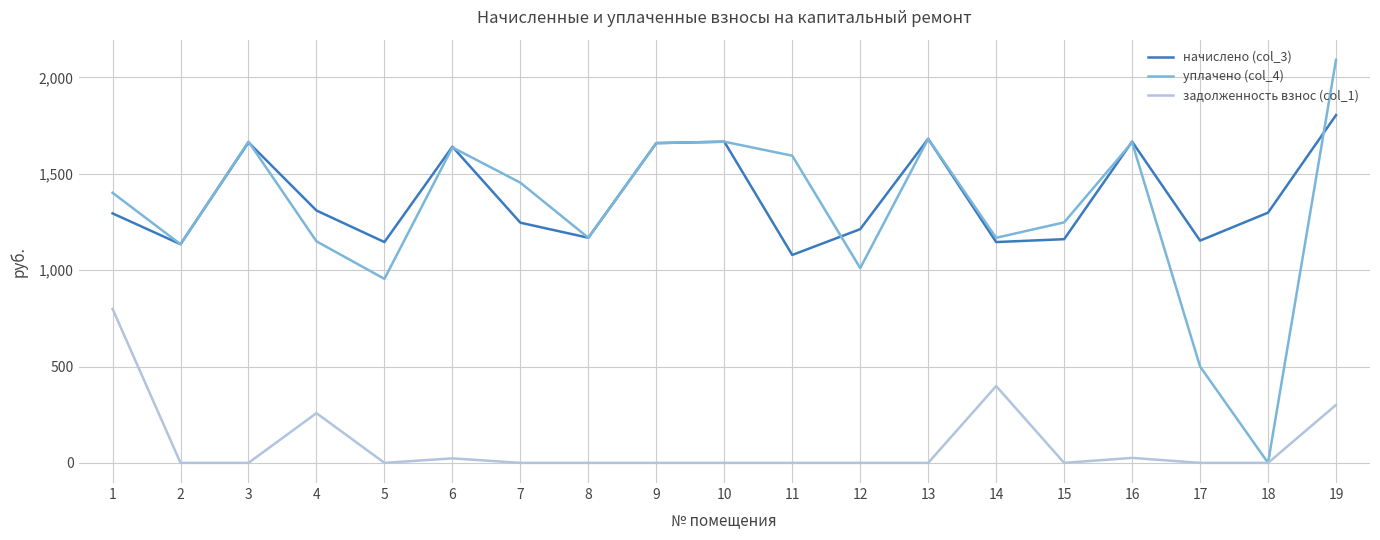

At which category does the chart reach its peak across all series?

19